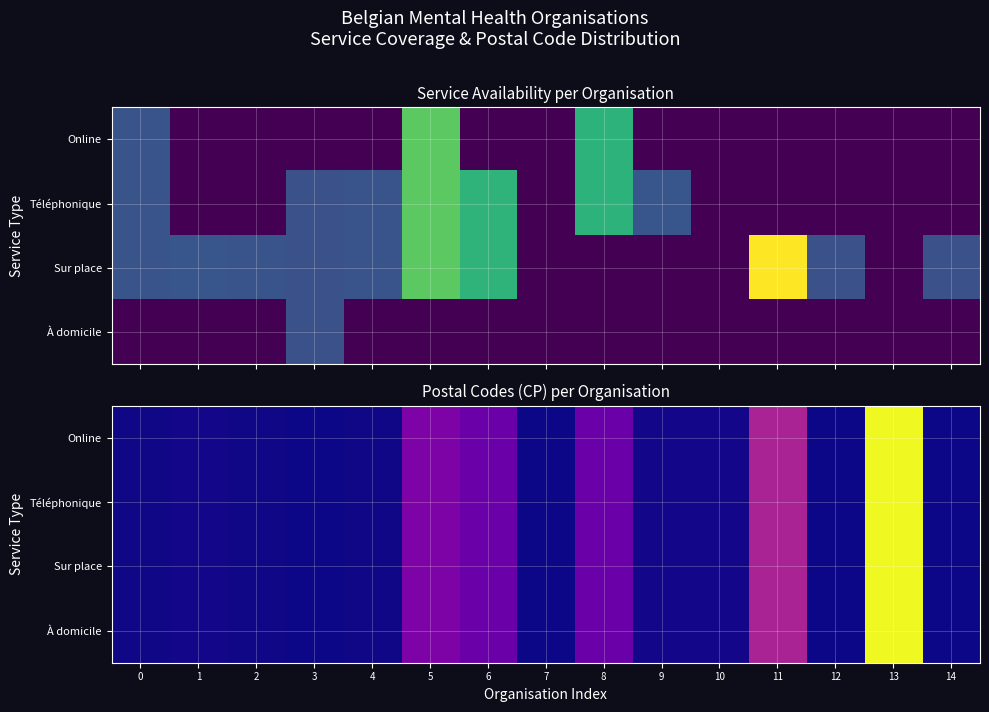

What is the difference between the maximum and minimum values in the Sur place series?

8000